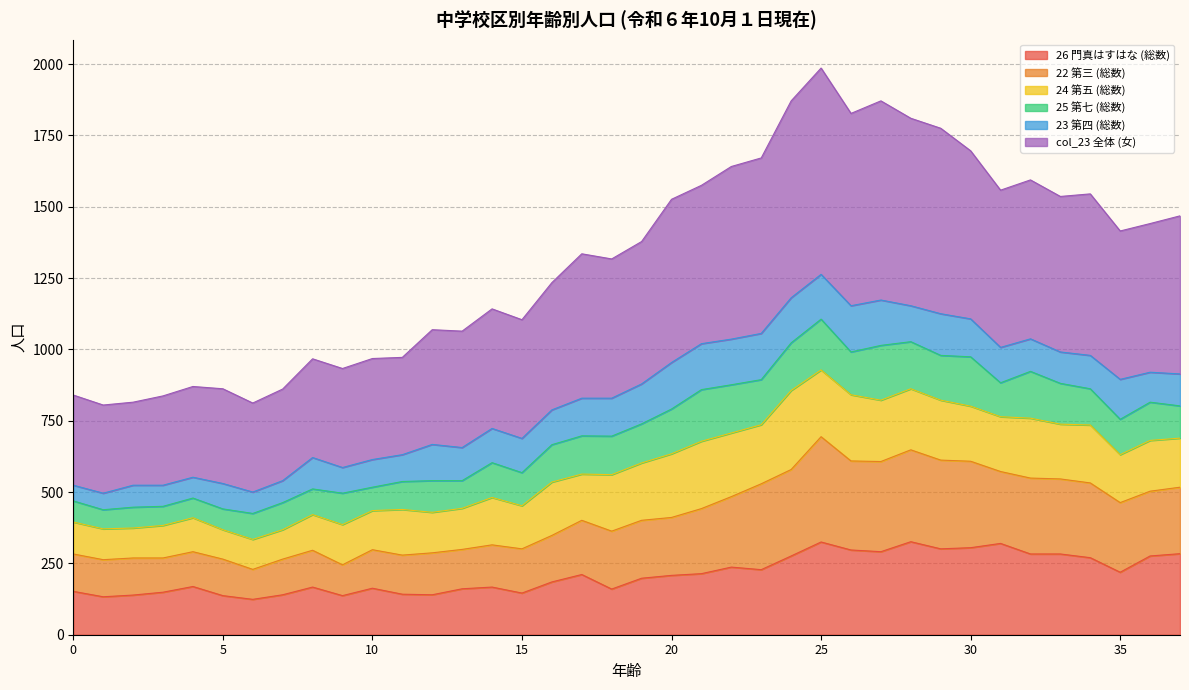

At which label is col_23 全体 (女) closest to 1395?

19